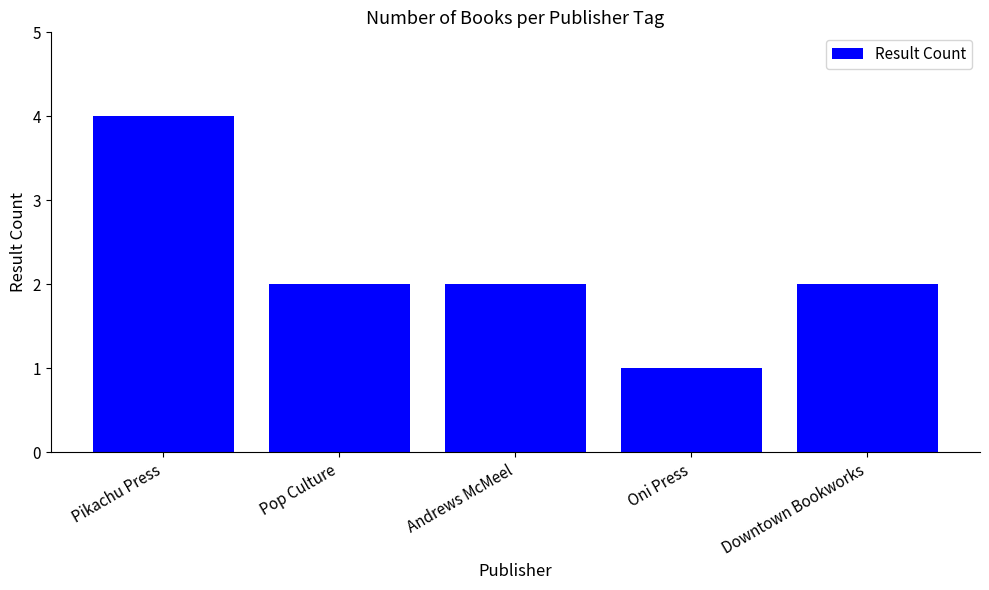

The chart shows a value of 2 at Andrews McMeel. True or false?

True